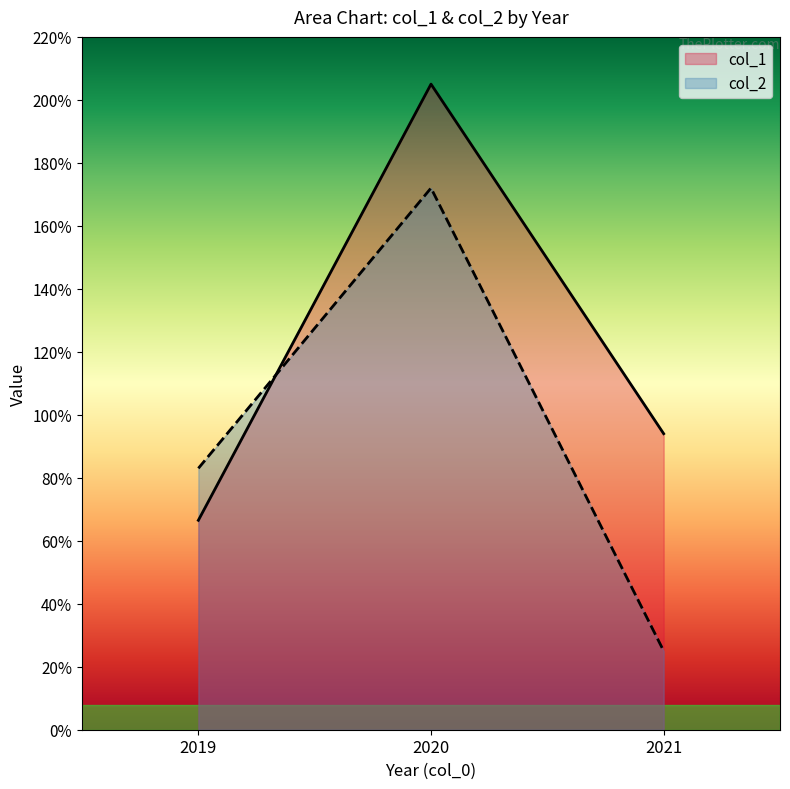

What is the greatest value displayed?

205.0